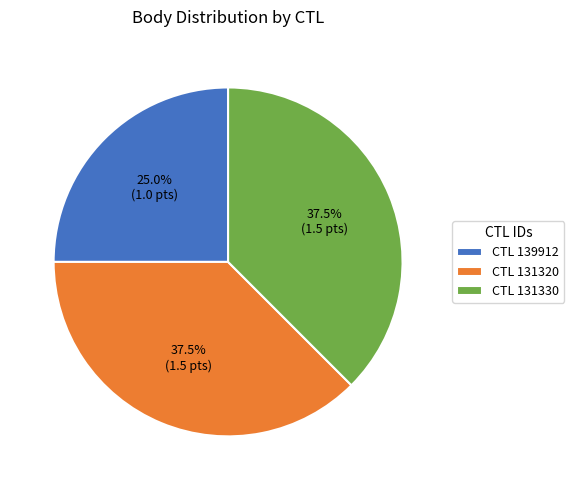

What portion of the pie excludes CTL 131330?

62.5%